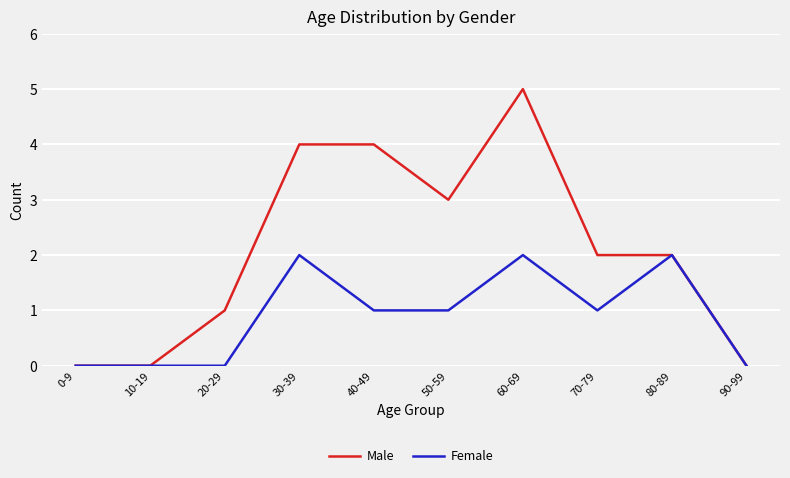

Which label corresponds to the largest value in the chart?

60-69